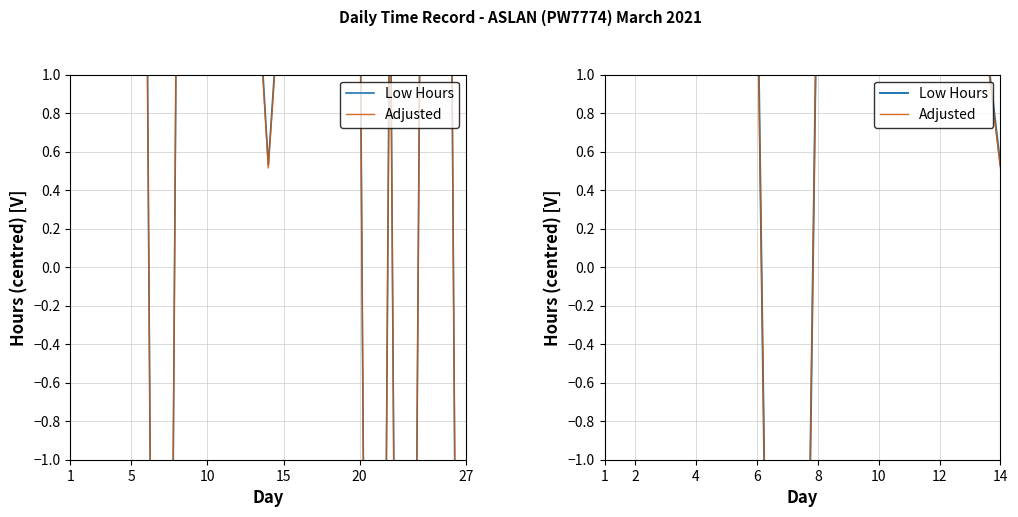

What is the difference between the maximum and minimum values in the Adjusted series?

11.4